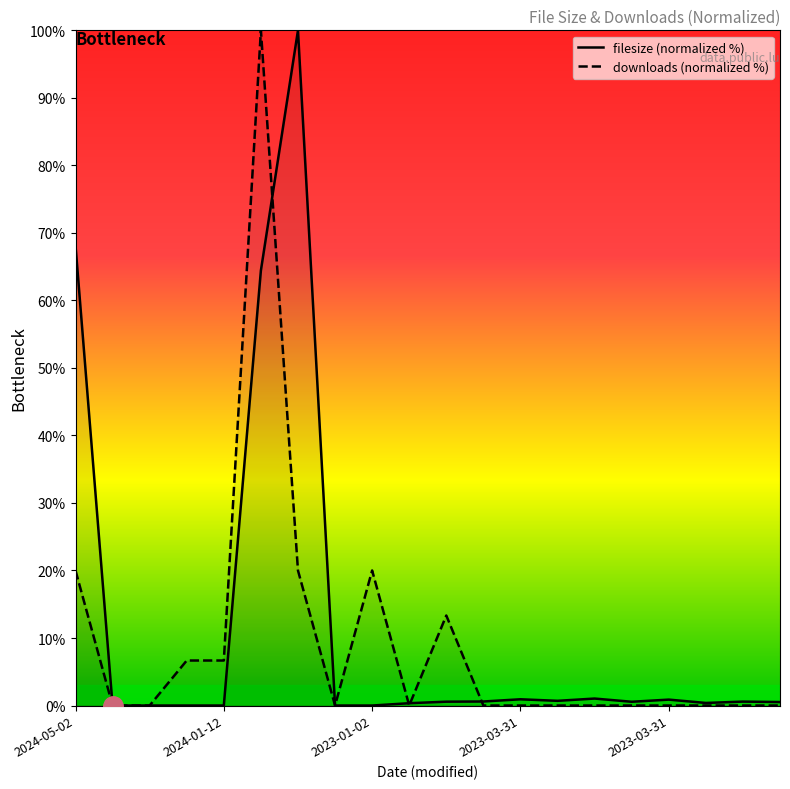

How many values in downloads (normalized %) are above zero?

7